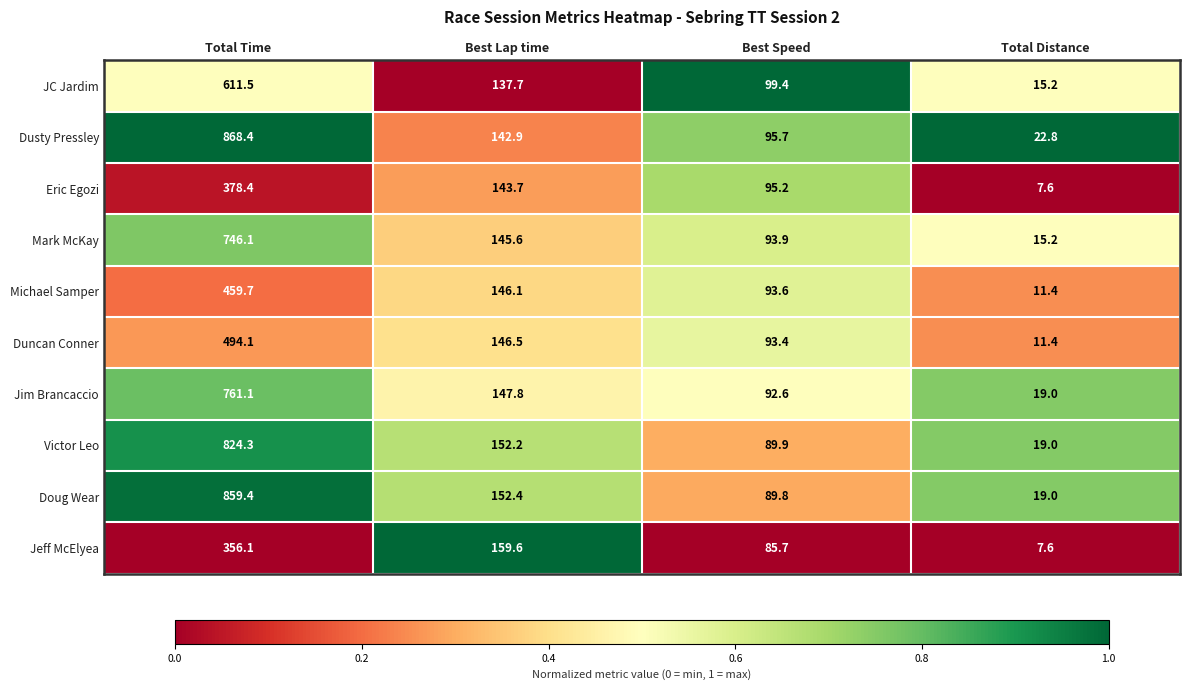

List the series in order of their peak value, lowest first.

Jeff McElyea, Eric Egozi, Michael Samper, Duncan Conner, JC Jardim, Mark McKay, Jim Brancaccio, Victor Leo, Doug Wear, Dusty Pressley